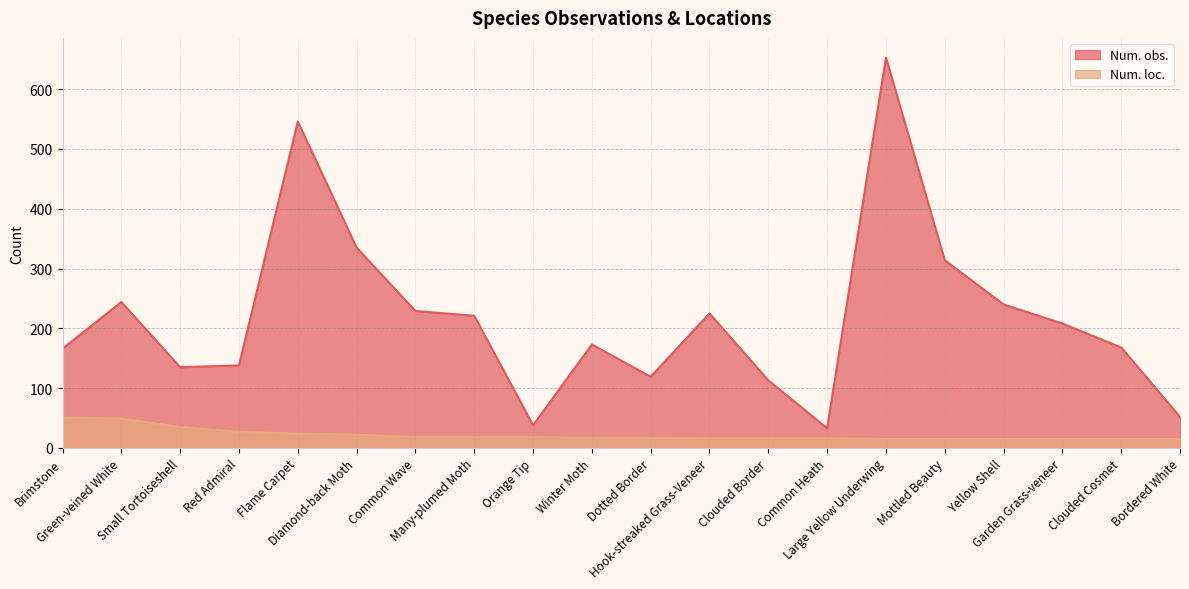

Reading left to right, what are all the values shown in this chart?

Num. obs.: Brimstone=166	Green-veined White=244	Small Tortoiseshell=135	Red Admiral=138	Flame Carpet=546	Diamond-back Moth=335	Common Wave=229	Many-plumed Moth=221	Orange Tip=38	Winter Moth=173	Dotted Border=119	Hook-streaked Grass-Veneer=225	Clouded Border=113	Common Heath=33	Large Yellow Underwing=653	Mottled Beauty=314	Yellow Shell=240	Garden Grass-veneer=208	Clouded Cosmet=168	Bordered White=52
Num. loc.: Brimstone=51	Green-veined White=49	Small Tortoiseshell=35	Red Admiral=27	Flame Carpet=24	Diamond-back Moth=22	Common Wave=18	Many-plumed Moth=18	Orange Tip=18	Winter Moth=17	Dotted Border=17	Hook-streaked Grass-Veneer=16	Clouded Border=16	Common Heath=16	Large Yellow Underwing=15	Mottled Beauty=15	Yellow Shell=15	Garden Grass-veneer=15	Clouded Cosmet=15	Bordered White=15